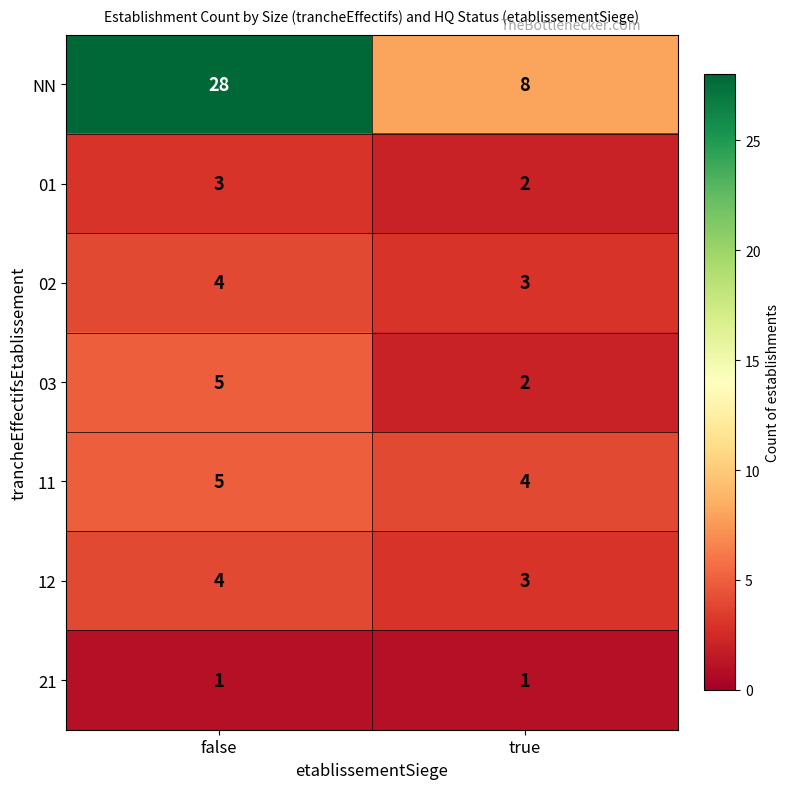

What is the lowest value of the 12 series?

3